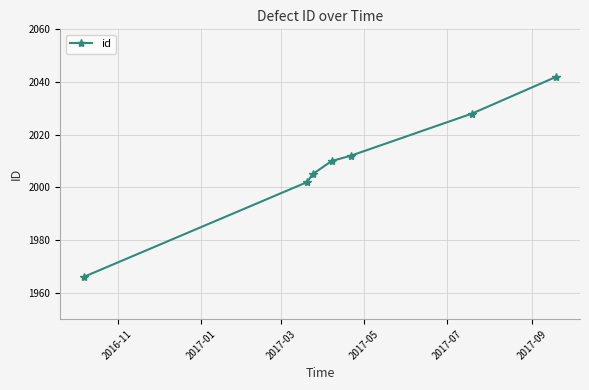

What is the value of the 6th point from the left?

2028